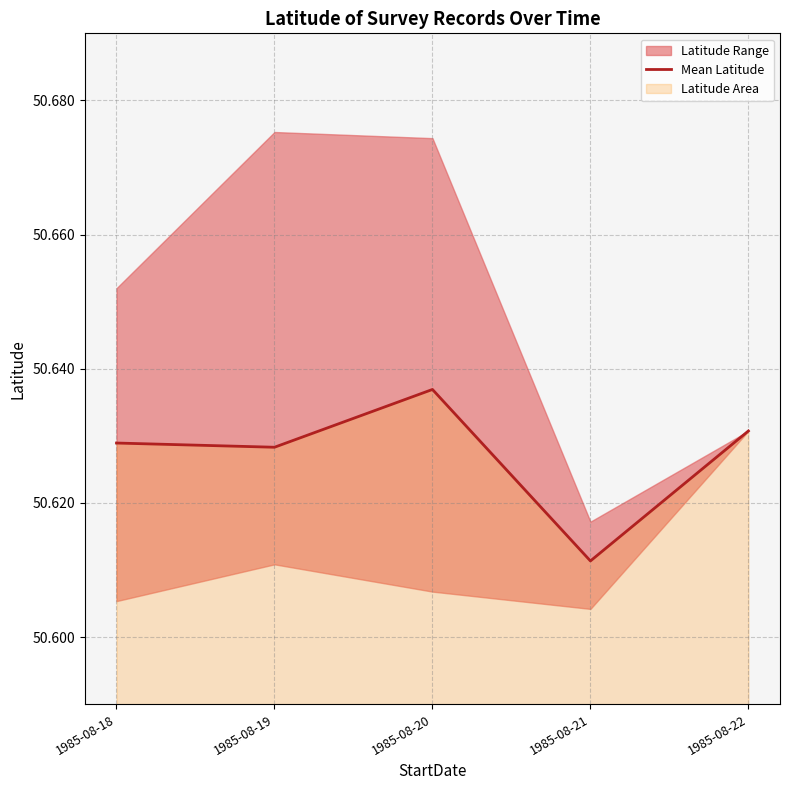

What is the approximate value at 1985-08-20?

50.6